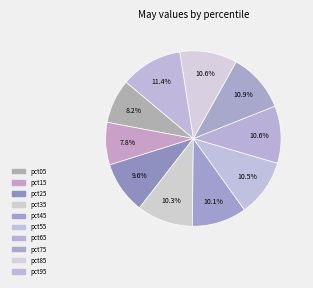

Is it true that pct75 is 11% of the pie?

True